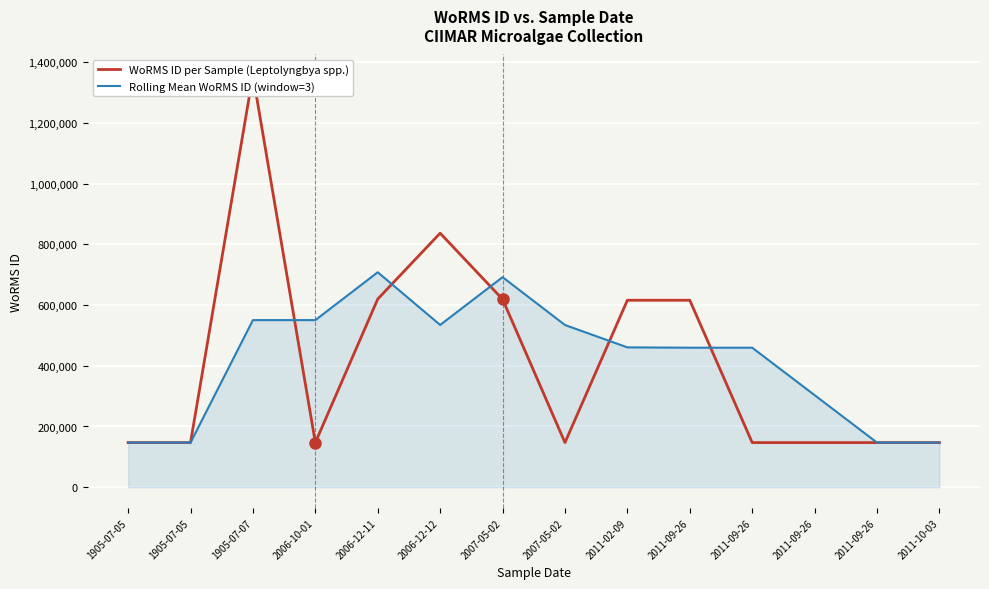

What is the average value of the Rolling Mean WoRMS ID (window=3) series?

417085.4